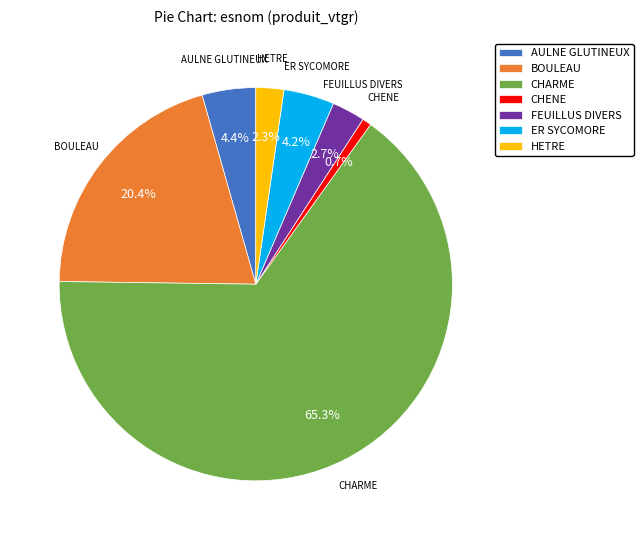

Is it true that FEUILLUS DIVERS is 3% of the pie?

True